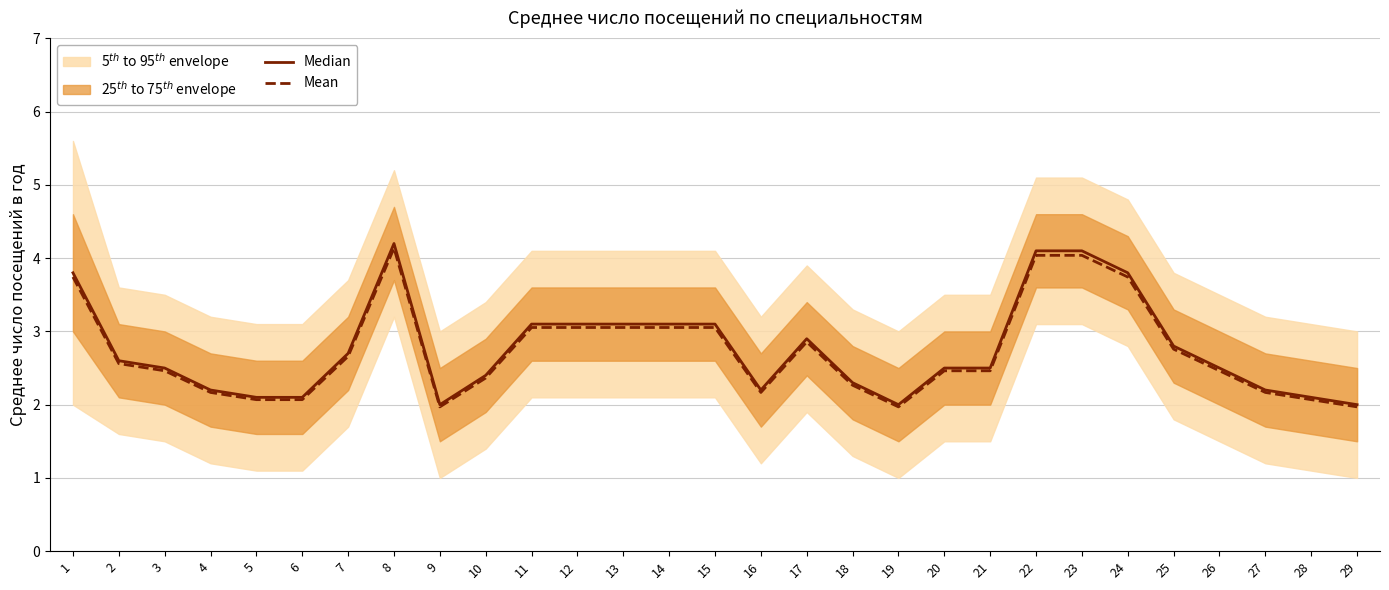

Rank the series by their maximum value, from lowest to highest.

Mean, Median